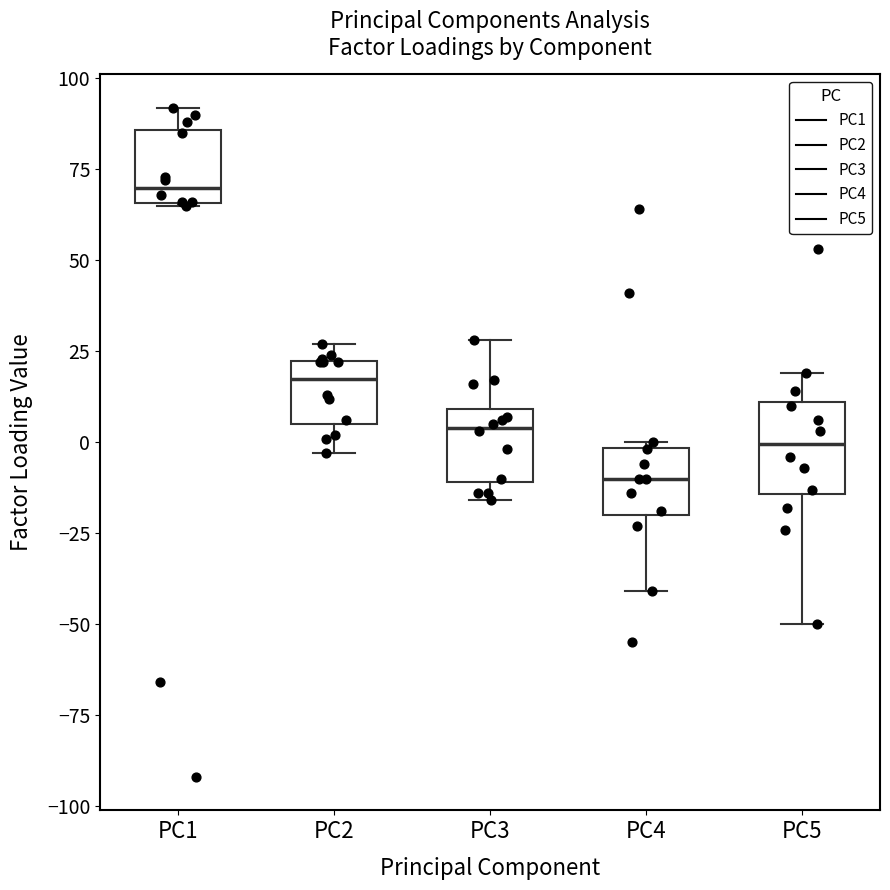

Reading left to right, transcribe this box plot: for each box, give where its median line is, the range the box spans, and where its two whiskers end, as read against the y-axis. The values are not printed on the chart, so give them approximately, as read against the axis.

PC1: median 70, box 65 to 85, whiskers 65 to 90
PC2: median 20 (just below the box's upper edge), box 5 to 20, whiskers -5 to 25
PC3: median 5, box -10 to 10, whiskers -15 to 30
PC4: median -10, box -20 to 0, whiskers -40 to 0
PC5: median 0, box -15 to 10, whiskers -50 to 20